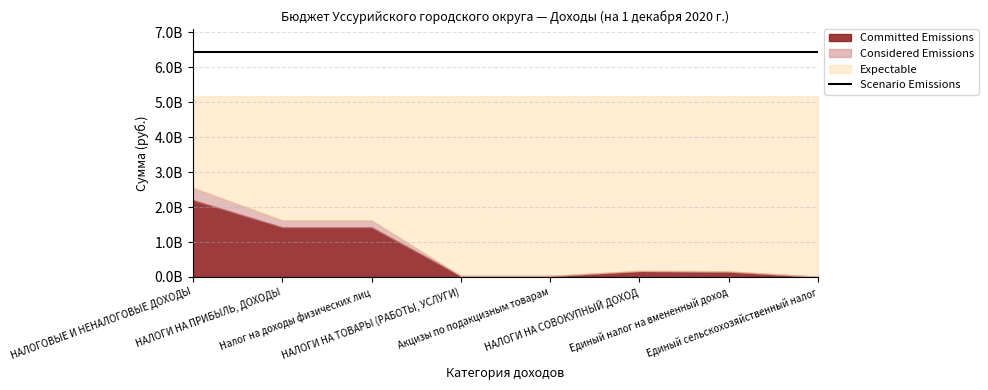

At Единый налог на вмененный доход, list the series in order from smallest to largest.

Committed Emissions, Considered Emissions, Expectable, Scenario Emissions